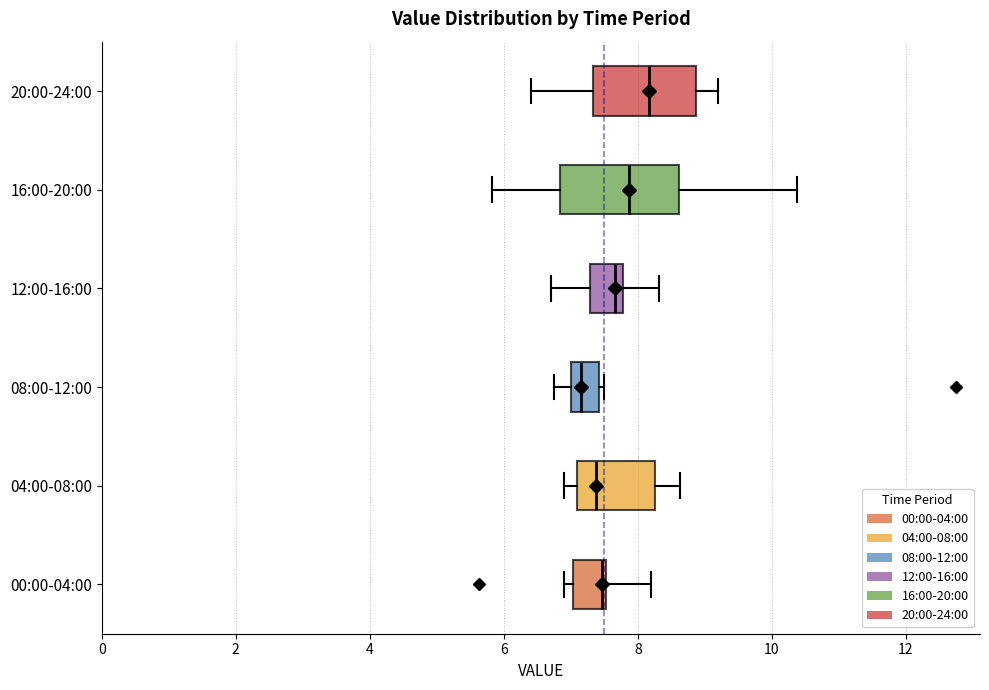

Reading bottom to top, transcribe this box plot: for each box, give where its median line is, the range the box spans, and where its two whiskers end, as read against the x-axis. The values are not printed on the chart, so give them approximately, as read against the axis.

00:00-04:00: median 7.4, box 7.0 to 7.6, whiskers 7.0 (just left of the box's left edge) to 8.2
04:00-08:00: median 7.4, box 7.0 to 8.2, whiskers 7.0 (just left of the box's left edge) to 8.6
08:00-12:00: median 7.2, box 7.0 to 7.4, whiskers 6.8 to 7.6
12:00-16:00: median 7.6, box 7.2 to 7.8, whiskers 6.8 to 8.4
16:00-20:00: median 7.8, box 6.8 to 8.6, whiskers 5.8 to 10.4
20:00-24:00: median 8.2, box 7.4 to 8.8, whiskers 6.4 to 9.2